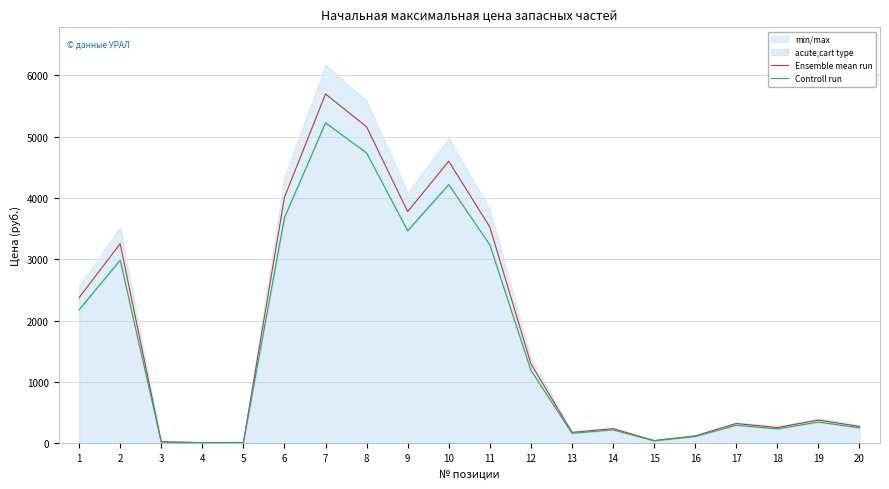

How many data points in Controll run are above 346?

10